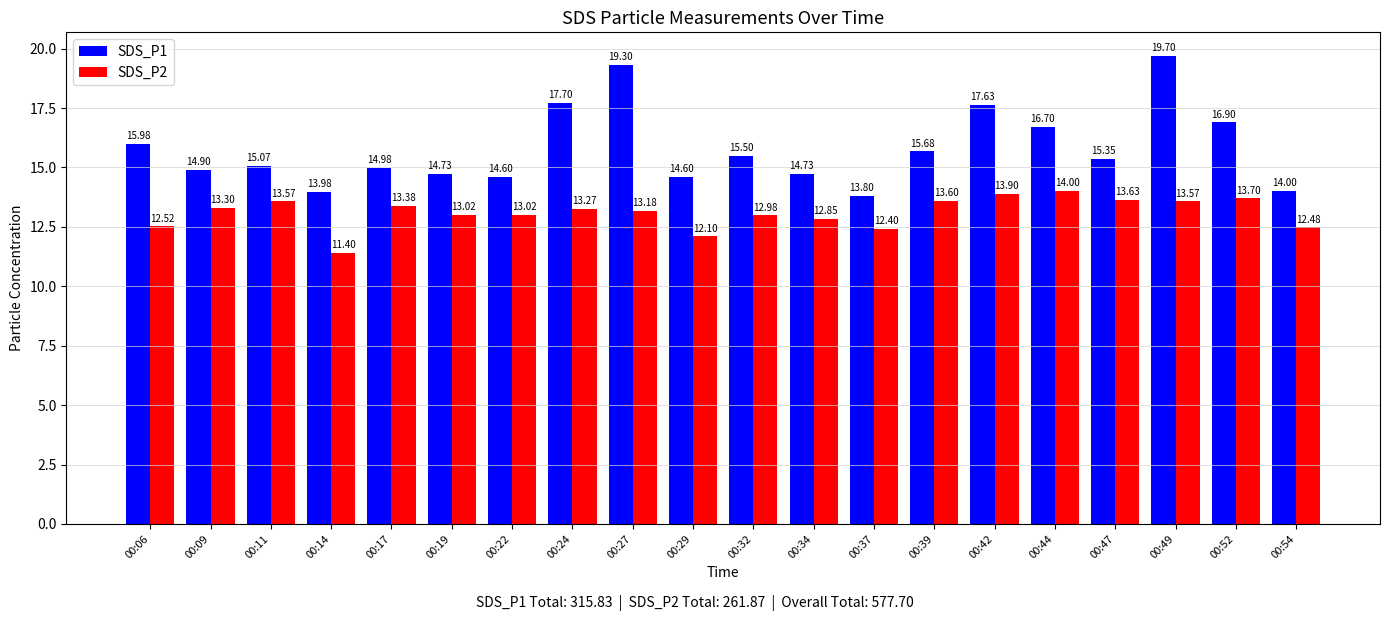

The value of SDS_P1 at 00:29 is 14.6. True or false?

True